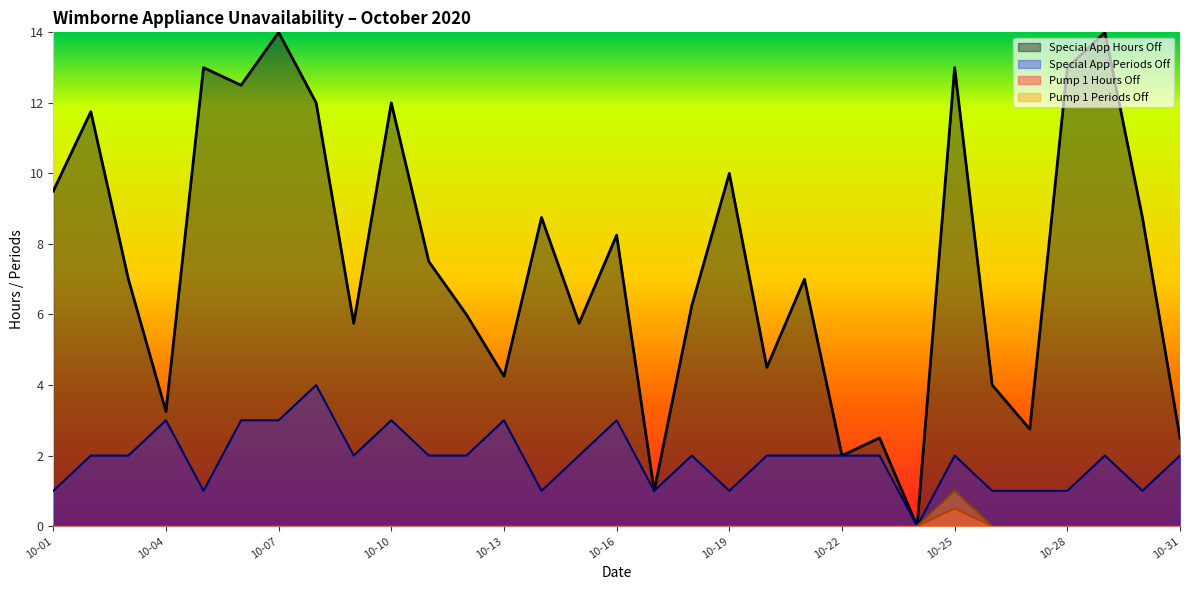

Count the Special App Periods Off values in the range 1 to 2.

23